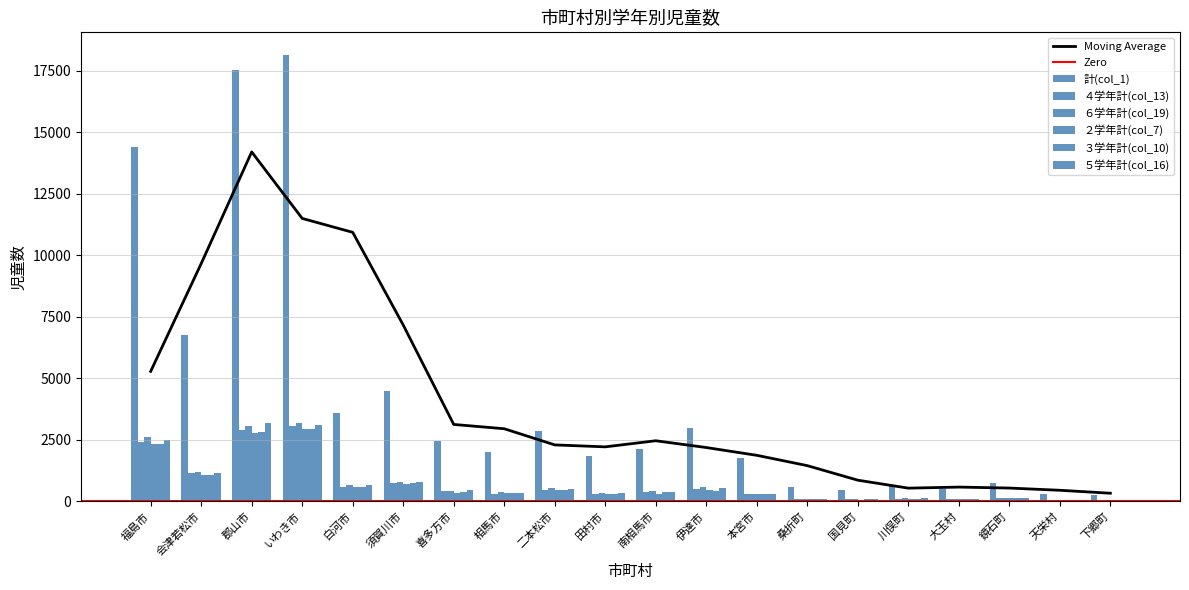

Where does the ５学年計(col_16) series first go above 373?

福島市